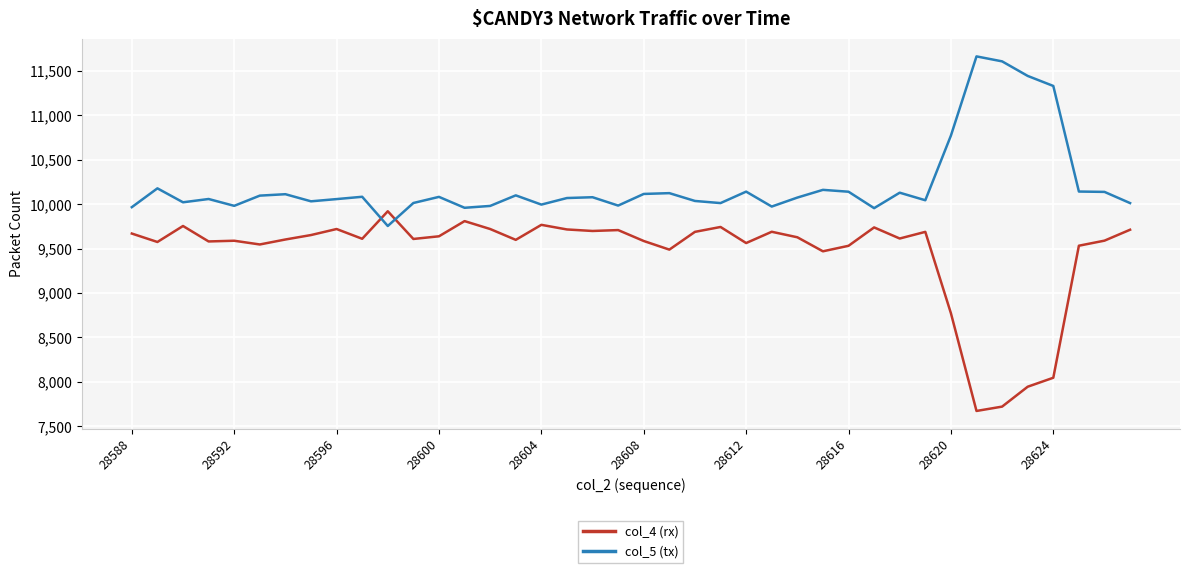

What is the difference between the maximum and minimum values in the col_5 (tx) series?

1910